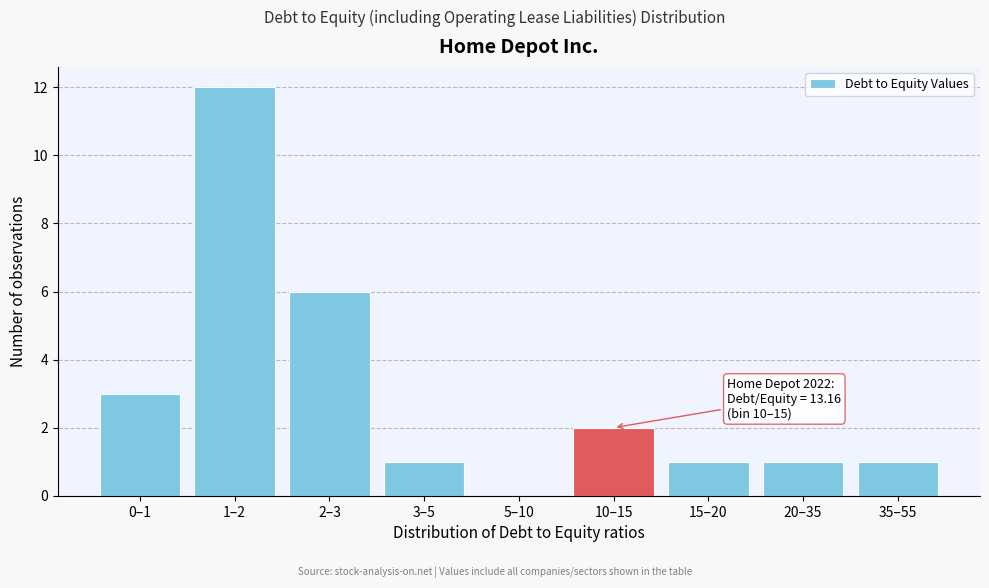

Reading left to right, what are all the values shown in this chart?

0–1=3	1–2=12	2–3=6	3–5=1	5–10=0	10–15=2	15–20=1	20–35=1	35–55=1